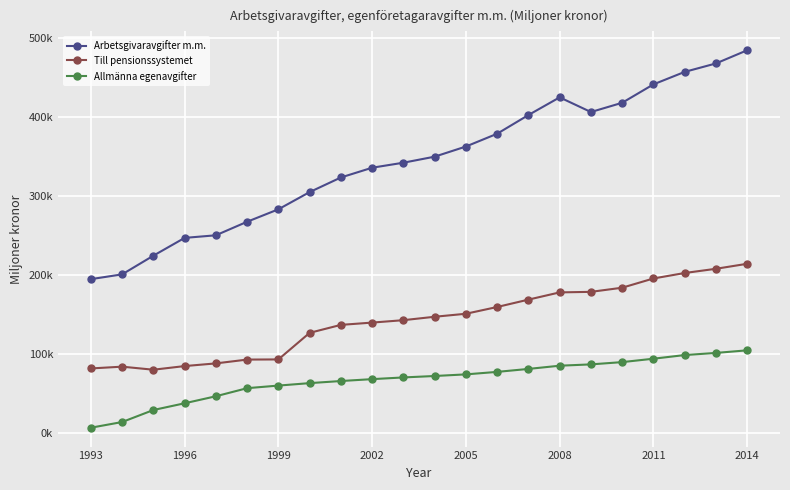

Is this an area chart (filled region under the line)?

No